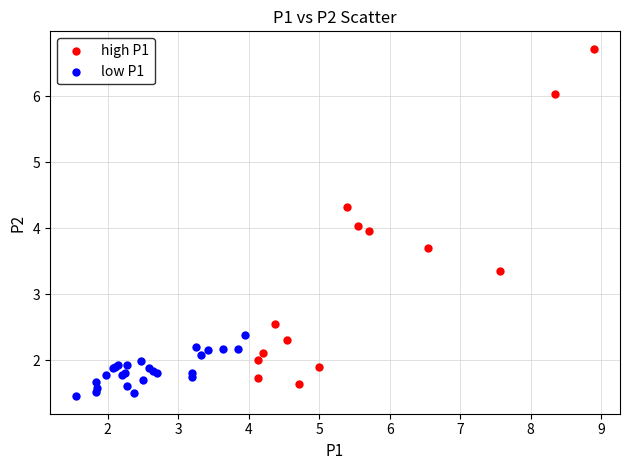

Which series has the widest spread of Y values?

high P1